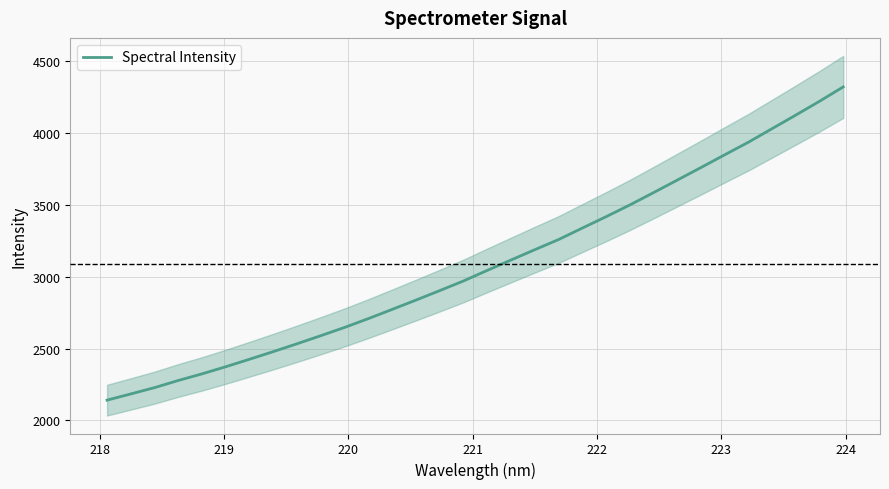

The chart shows a value of 1005.5 at 220. True or false?

False